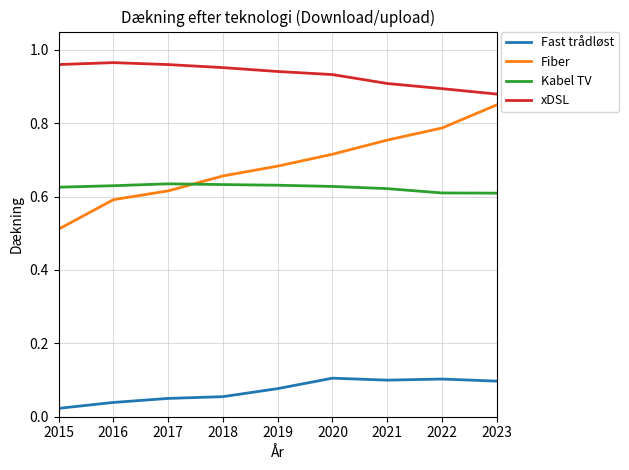

At which category is the sum across all series the highest?

2023